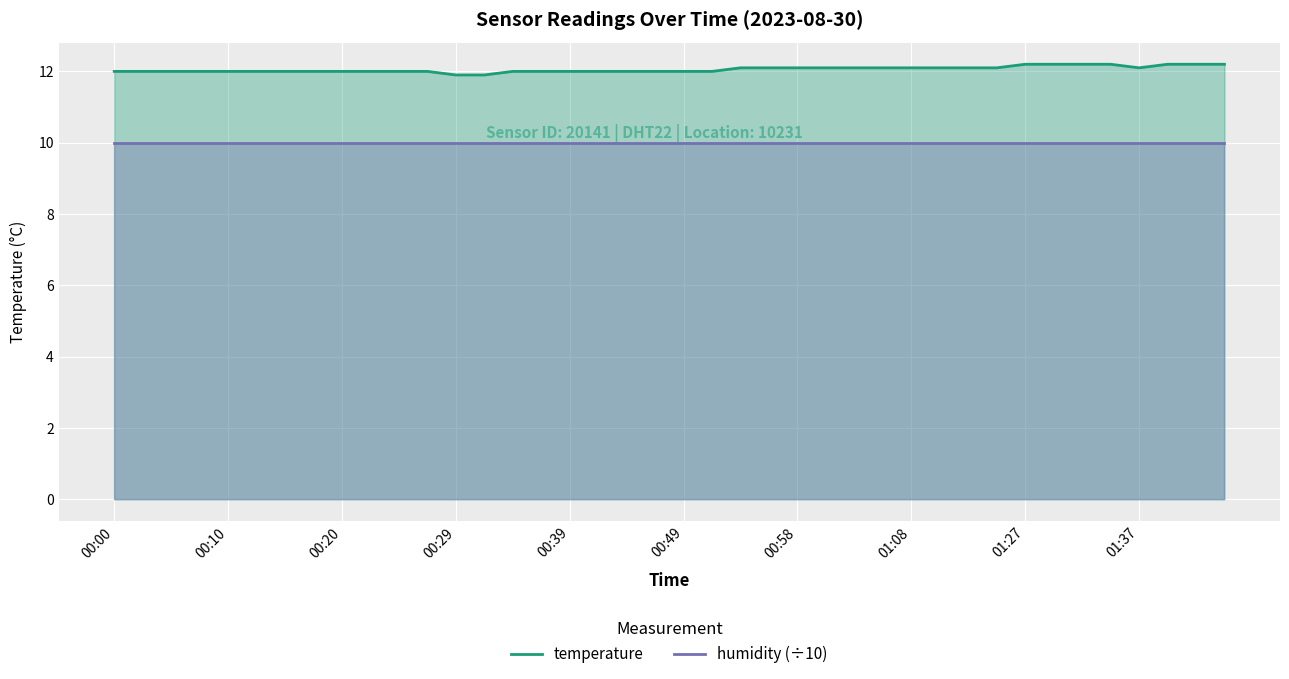

List the series in order of their peak value, lowest first.

humidity (÷10), temperature